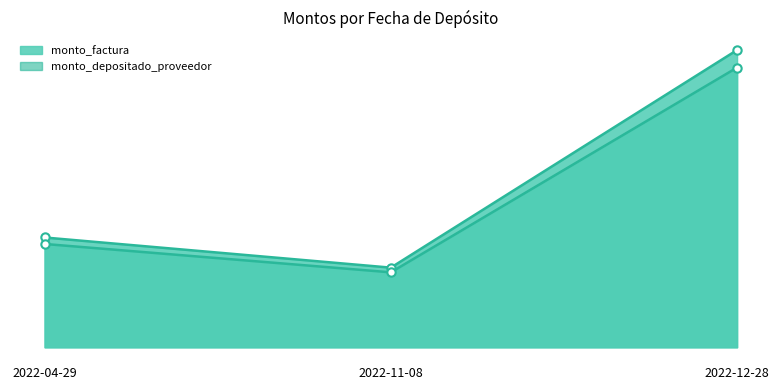

Does the chart have visible grid lines?

No